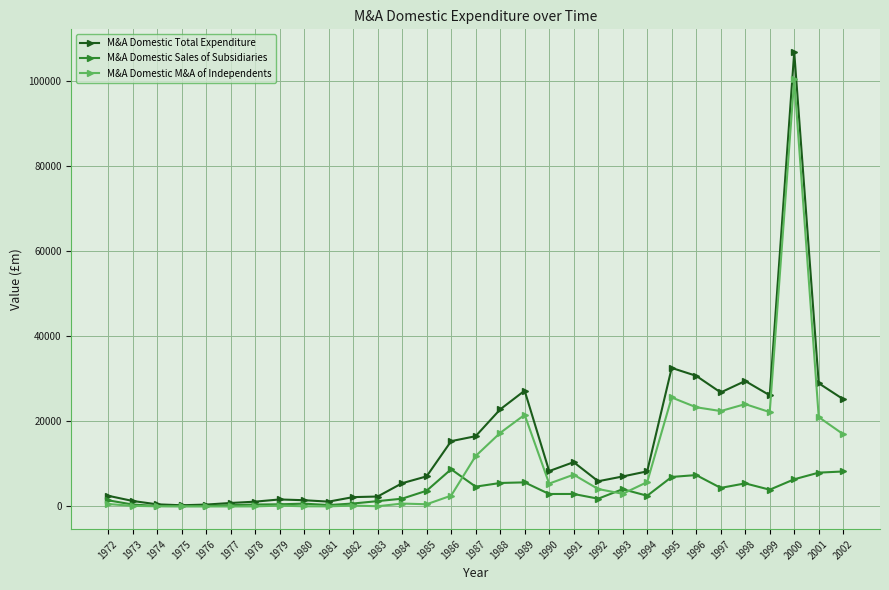

Is the value of M&A Domestic Sales of Subsidiaries at 1988 greater than the value of M&A Domestic M&A of Independents at 1989?

No